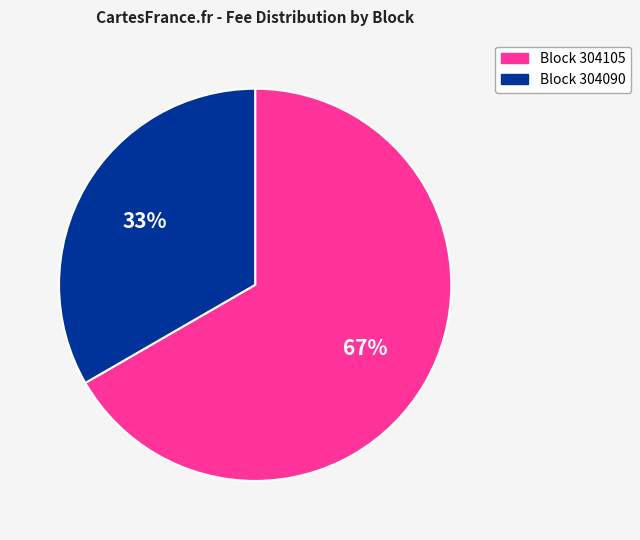

Is there any slice that represents more than half of the pie?

Yes